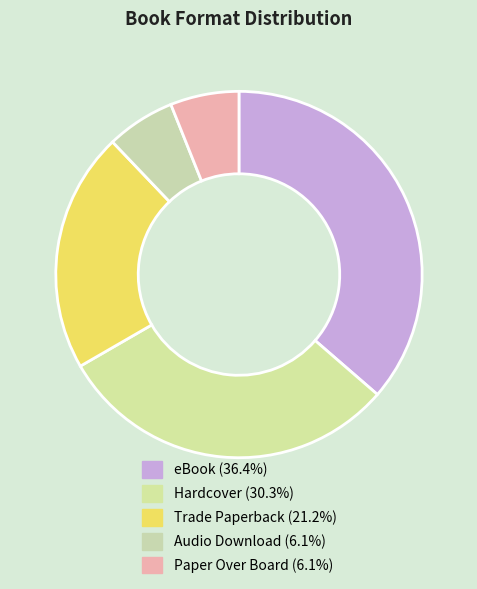

What is the ratio of the value at Hardcover to the value at Paper Over Board?

5.0